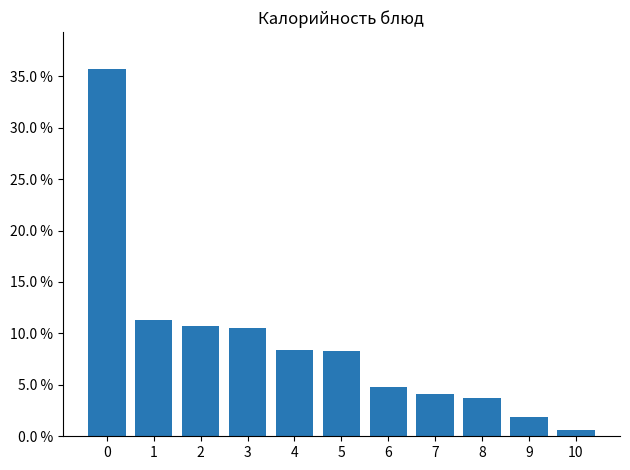

List the labels in order of value, smallest first.

10, 9, 8, 7, 6, 5, 4, 3, 2, 1, 0